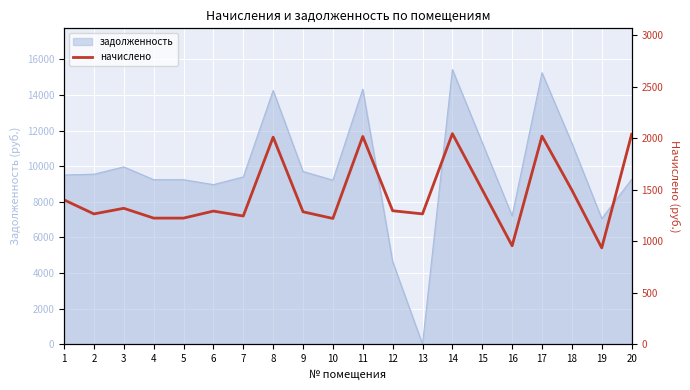

What is the difference between the values at 17 and 6?

728.0